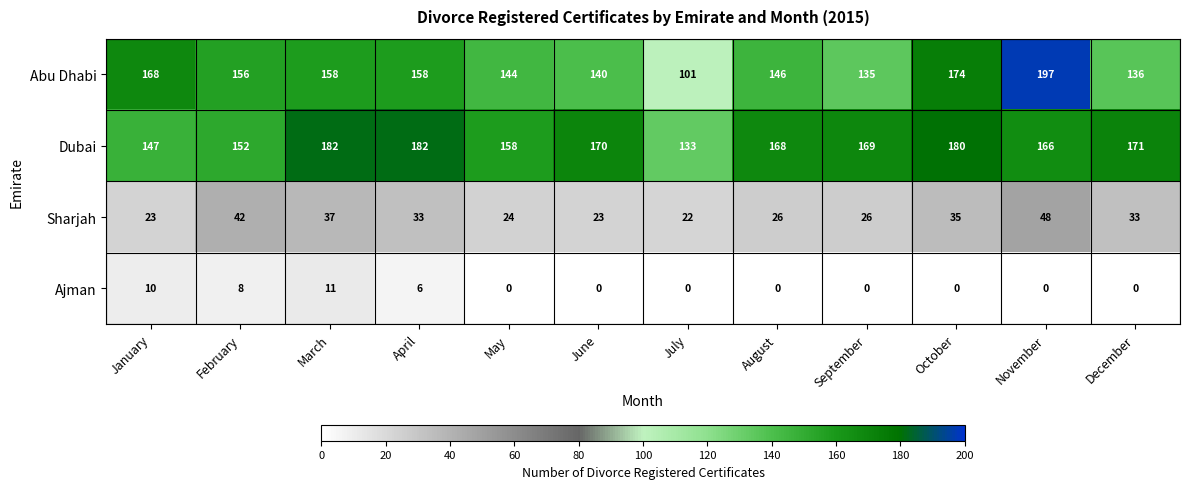

Which series has the largest total across all categories?

Dubai